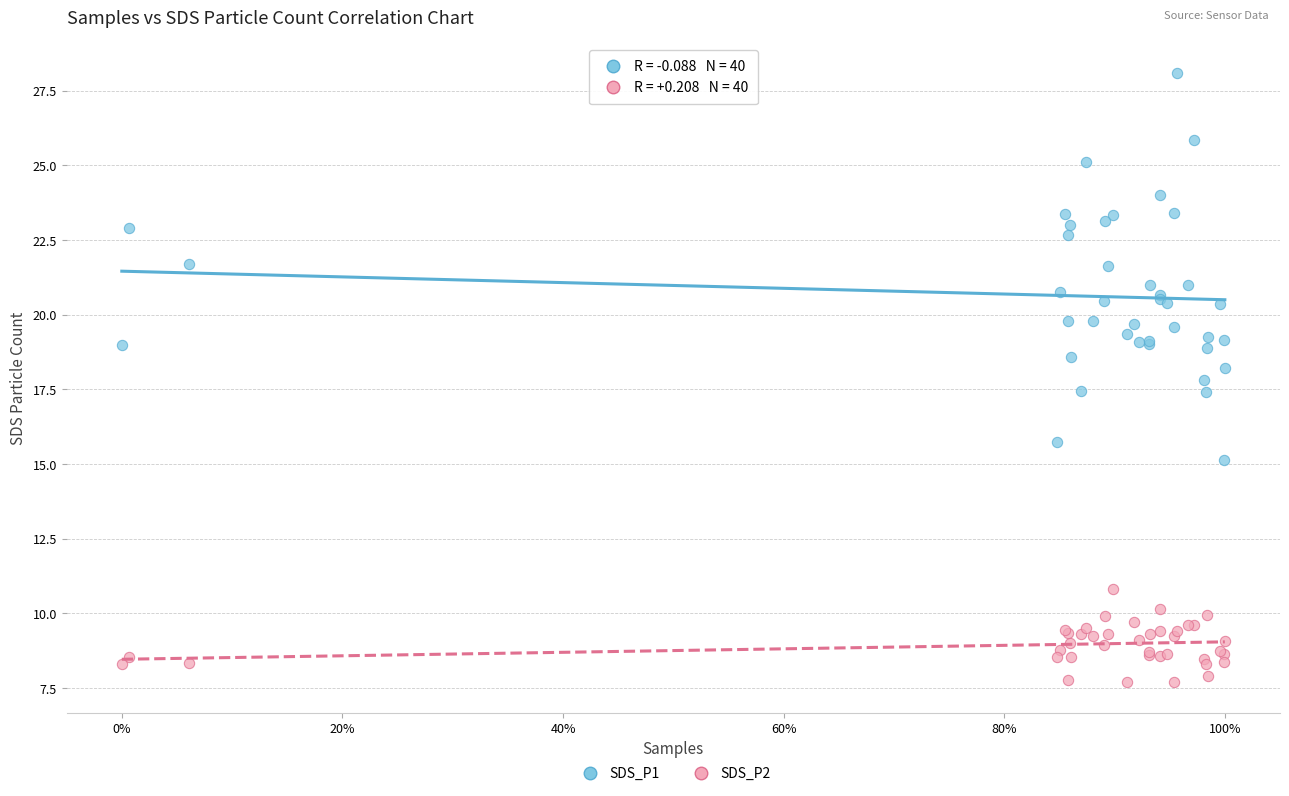

Which series contains the lowest Y value?

SDS_P2